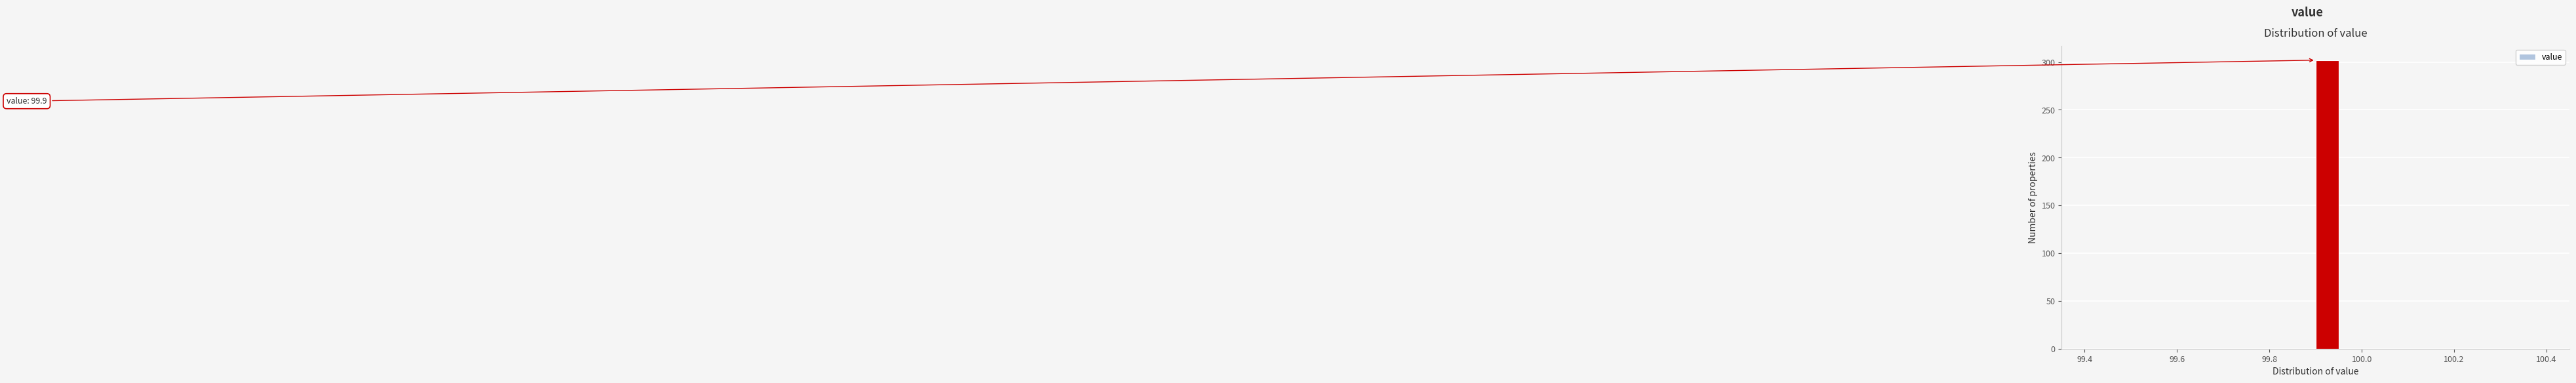

Around what value on the x-axis is the tallest bar? Give the approximate position of its centre, as read against the axis.

99.92